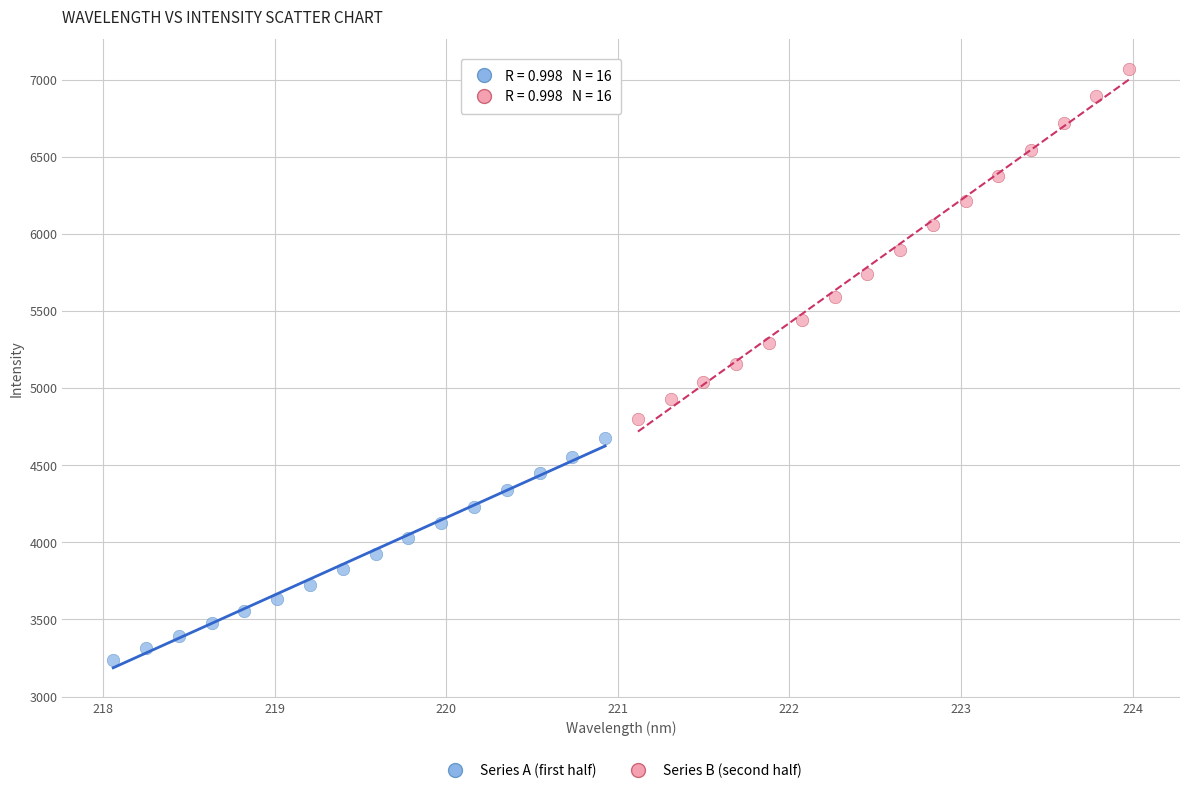

Which series has the largest Y range (max minus min)?

Series B (second half)